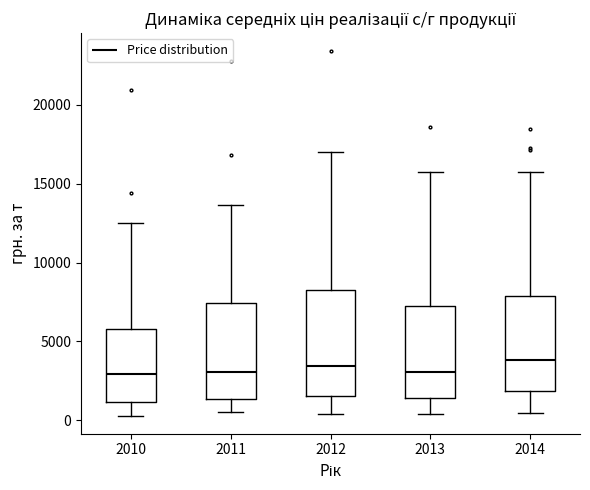

Reading left to right, read every box against the y-axis: the position of its median line, the range the box covers, and the ends of its whiskers. The values are not printed on the chart, so give them approximately, as read against the axis.

2010: median 3000, box 1000 to 6000, whiskers 500 to 12500
2011: median 3000, box 1500 to 7500, whiskers 500 to 13500
2012: median 3500, box 1500 to 8500, whiskers 500 to 17000
2013: median 3000, box 1500 to 7500, whiskers 500 to 16000
2014: median 4000, box 2000 to 8000, whiskers 500 to 15500